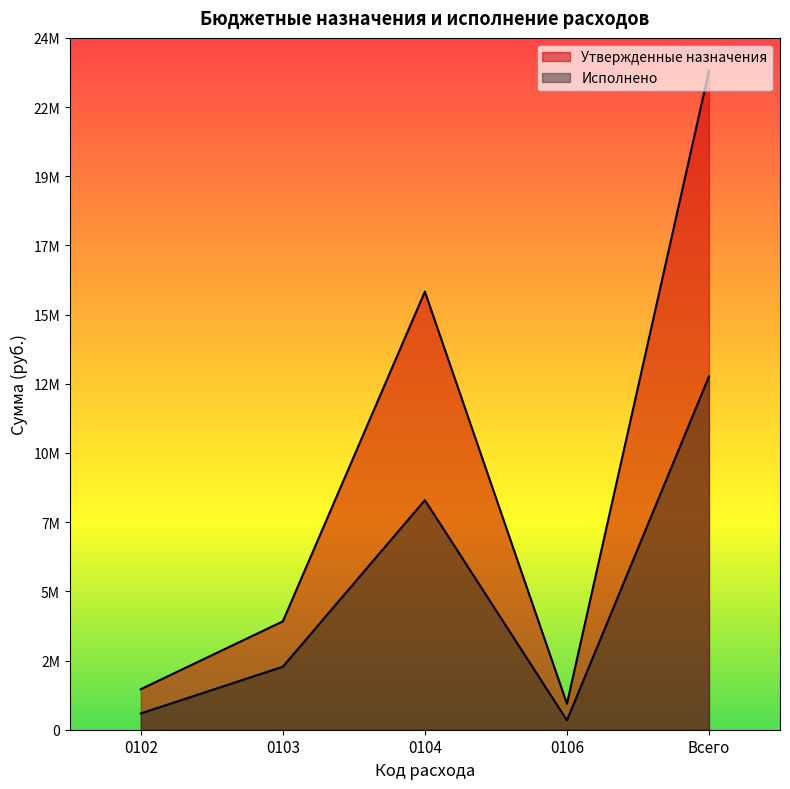

True or false: Исполнено and Утвержденные назначения intersect in this chart.

False